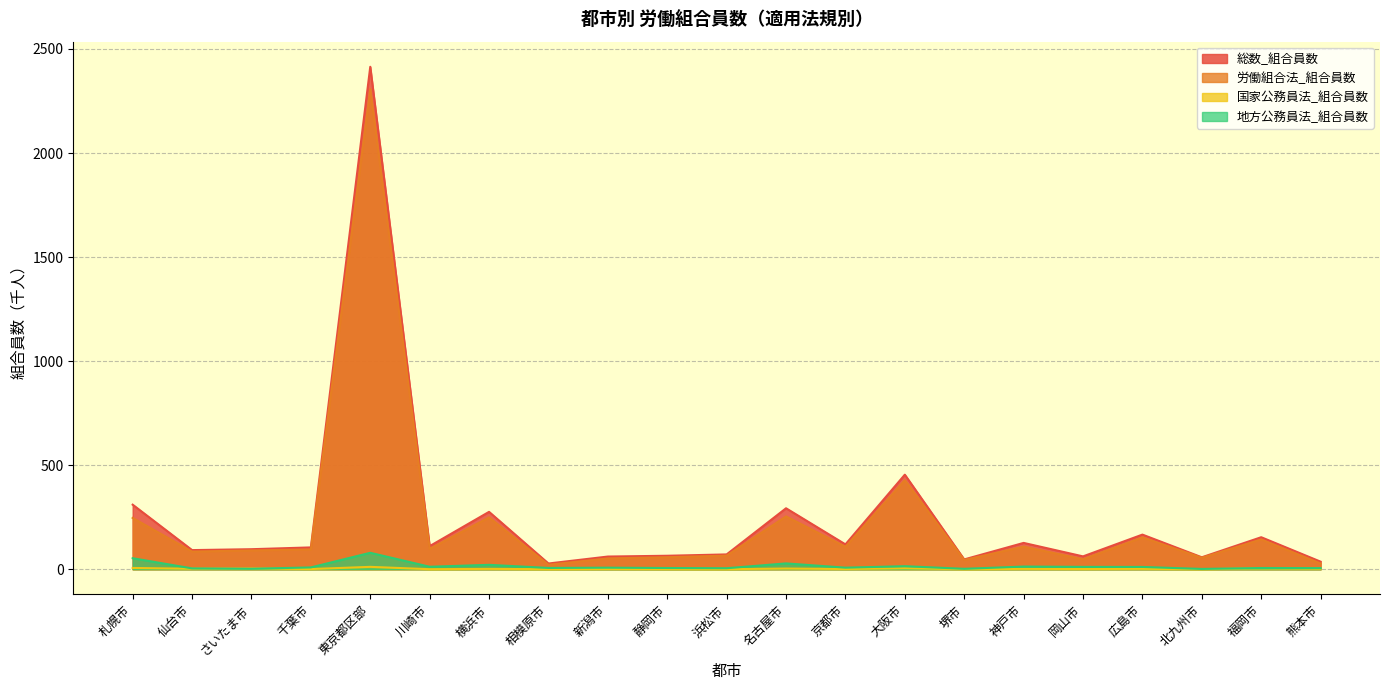

At which category does 労働組合法_組合員数 reach its first local valley?

仙台市